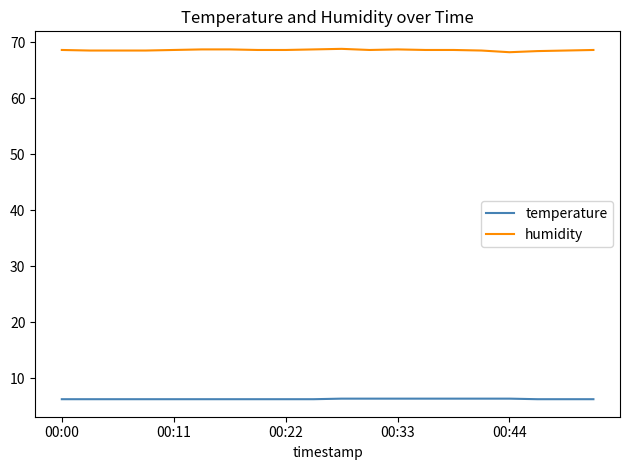

True or false: temperature and humidity cross at least once.

False